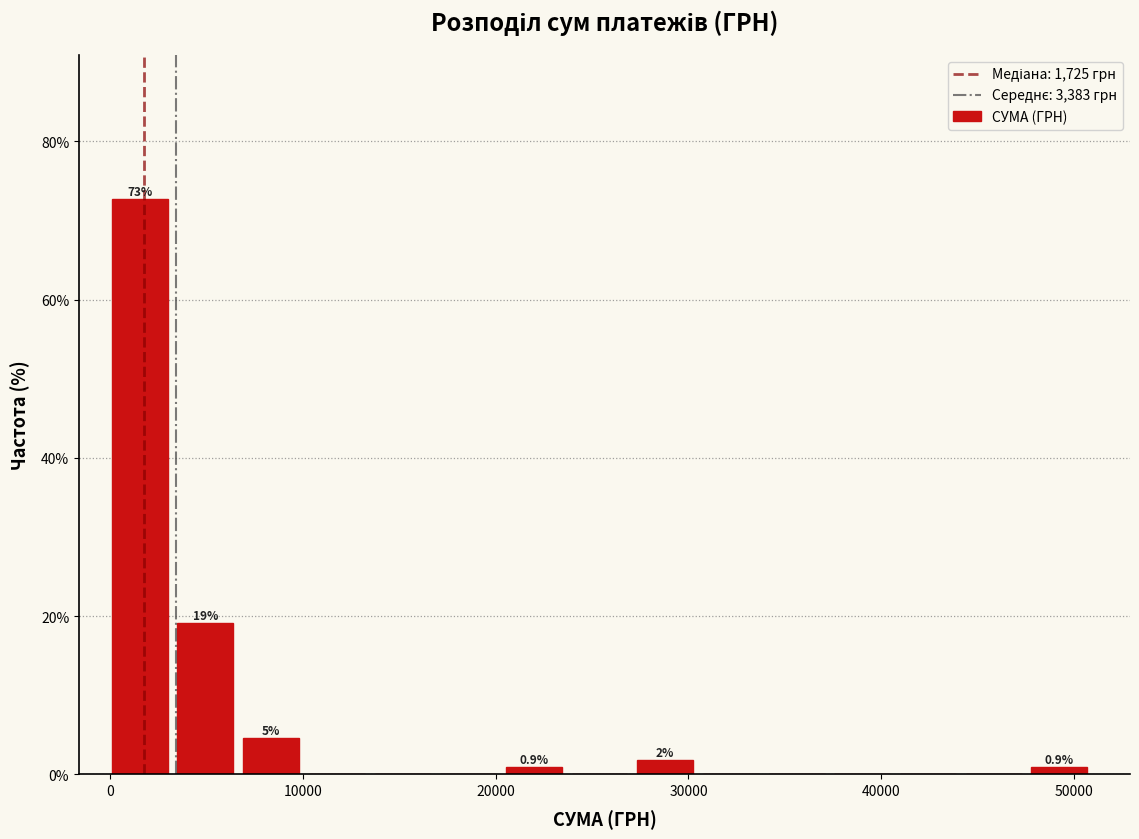

Read against the x-axis, roughly where is the centre of the tallest bar?

2000